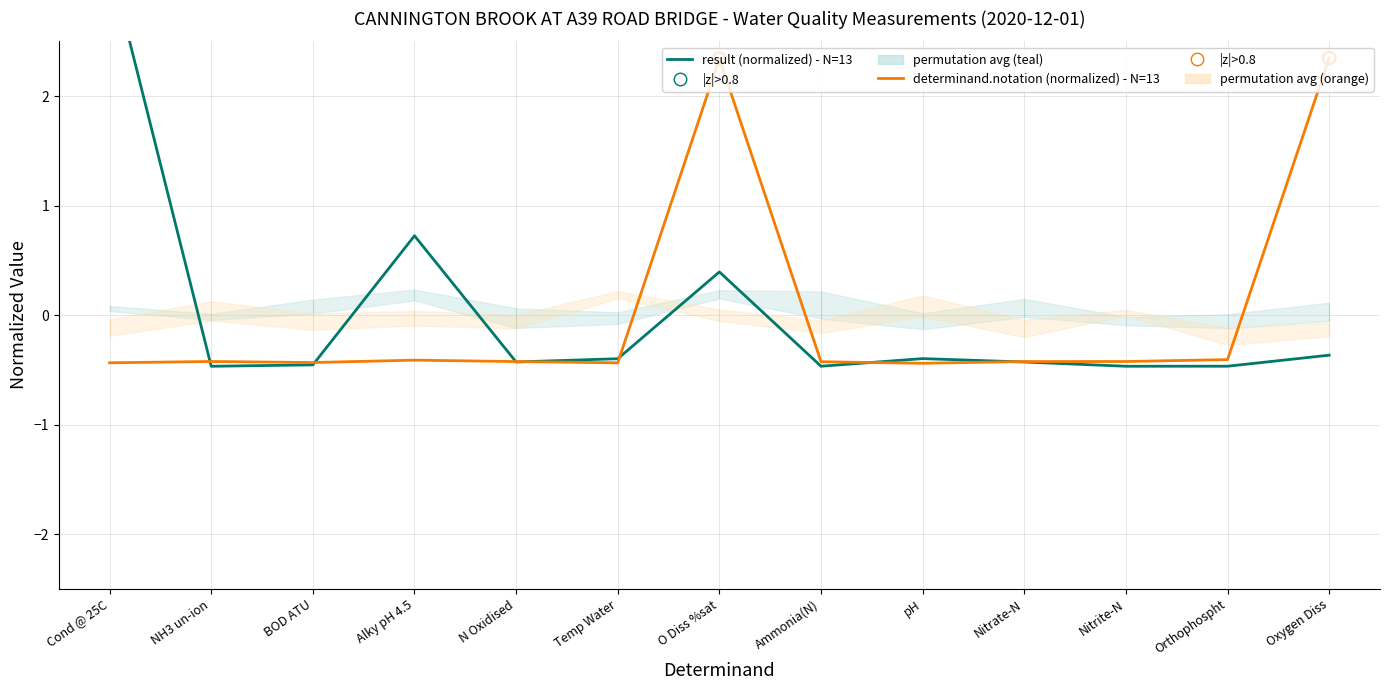

At which category is the sum across all series the highest?

Cond @ 25C